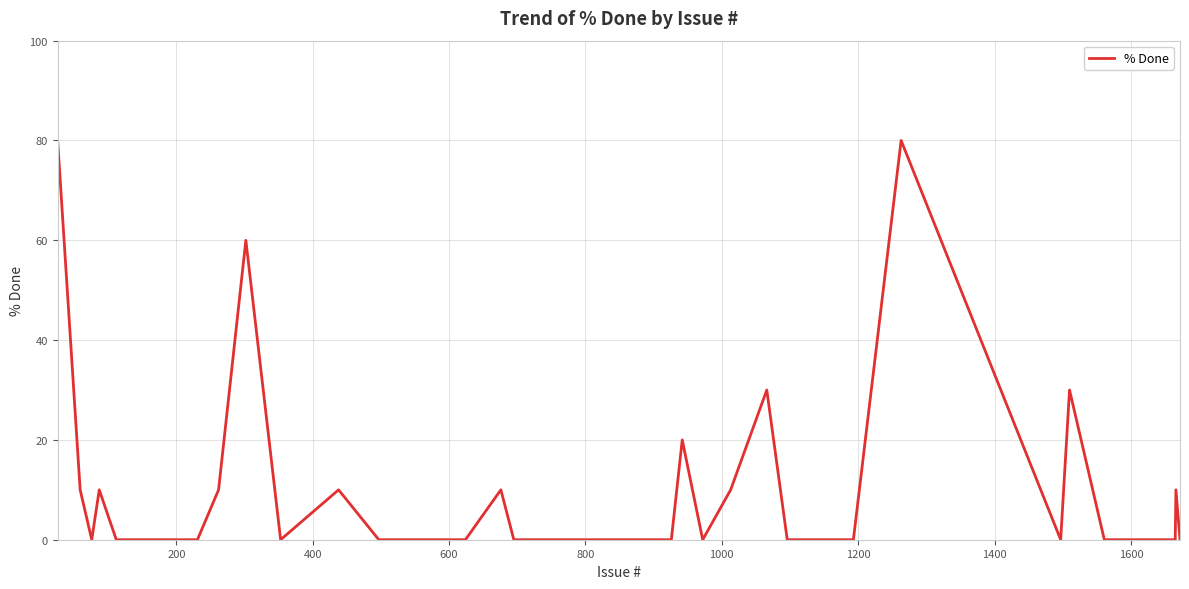

What is the greatest value displayed?

80